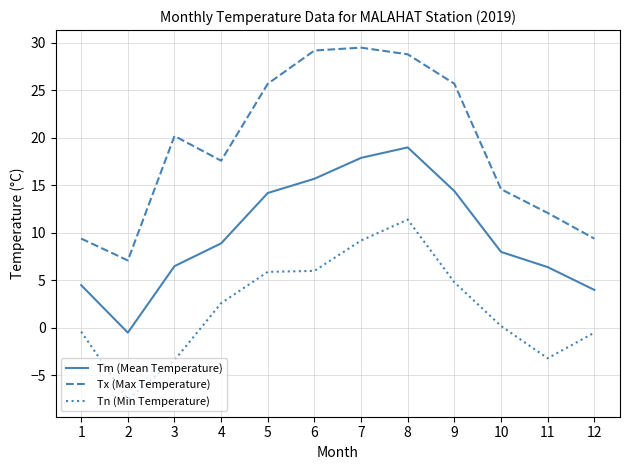

How many lines are shown in the chart?

3